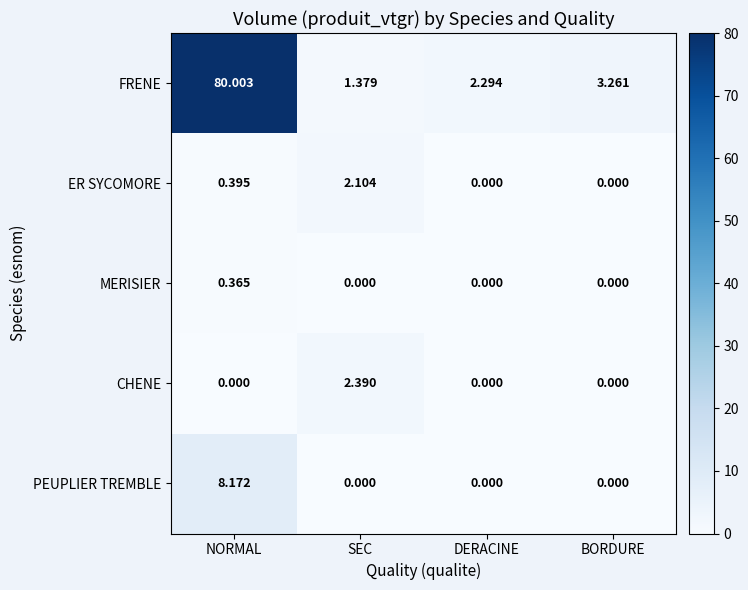

Which series changed the most between NORMAL and SEC?

FRENE